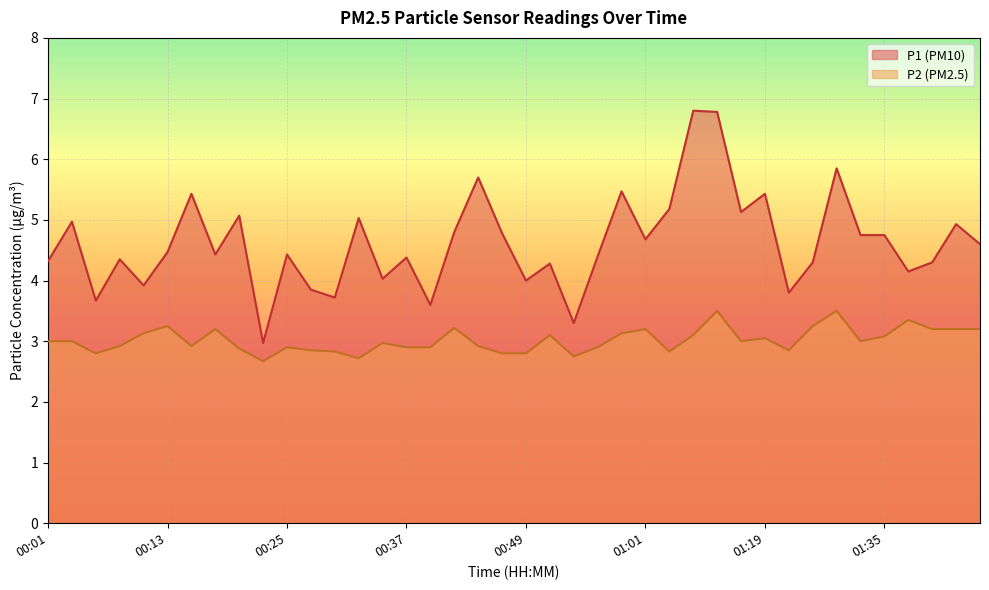

Which series has the widest spread of values?

P1